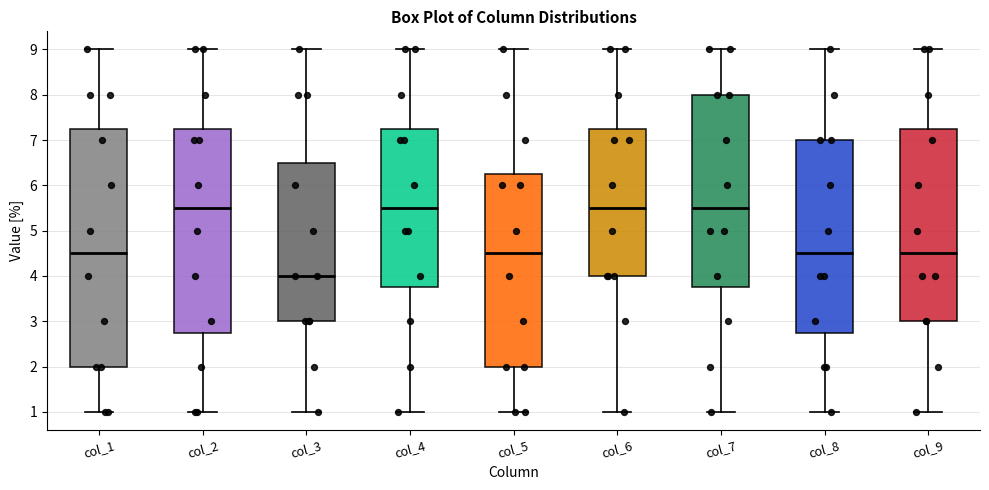

Reading left to right, transcribe this box plot: for each box, give where its median line is, the range the box spans, and where its two whiskers end, as read against the y-axis. The values are not printed on the chart, so give them approximately, as read against the axis.

col_1: median 4.5, box 2.0 to 7.3, whiskers 1.0 to 9.0
col_2: median 5.5, box 2.8 to 7.3, whiskers 1.0 to 9.0
col_3: median 4.0, box 3.0 to 6.5, whiskers 1.0 to 9.0
col_4: median 5.5, box 3.8 to 7.3, whiskers 1.0 to 9.0
col_5: median 4.5, box 2.0 to 6.3, whiskers 1.0 to 9.0
col_6: median 5.5, box 4.0 to 7.3, whiskers 1.0 to 9.0
col_7: median 5.5, box 3.8 to 8.0, whiskers 1.0 to 9.0
col_8: median 4.5, box 2.8 to 7.0, whiskers 1.0 to 9.0
col_9: median 4.5, box 3.0 to 7.3, whiskers 1.0 to 9.0